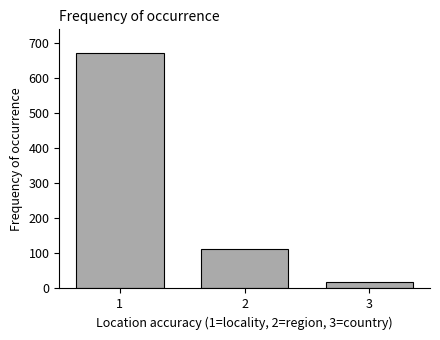

Reading left to right, list all the values displayed in this chart.

672	113	17